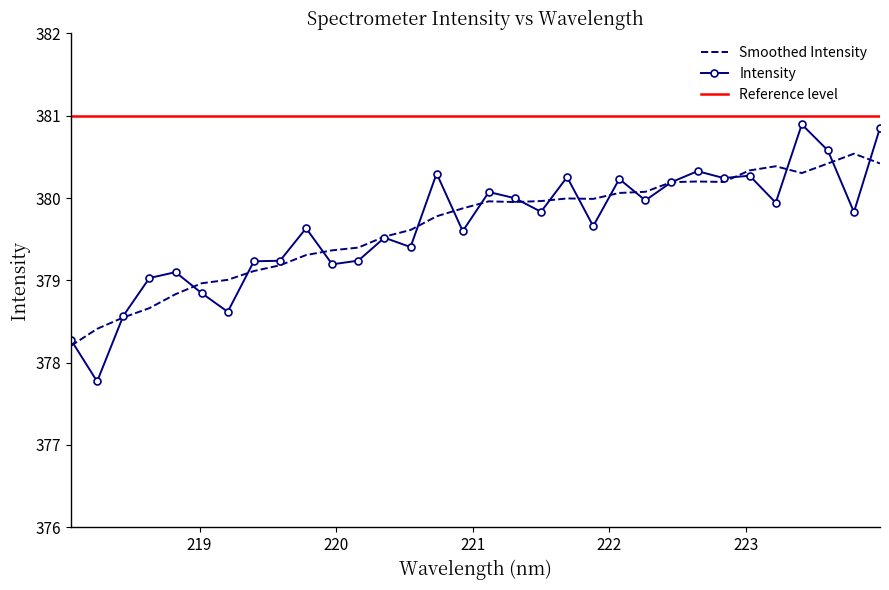

What is the label of the 30th point from the left?

223.5987